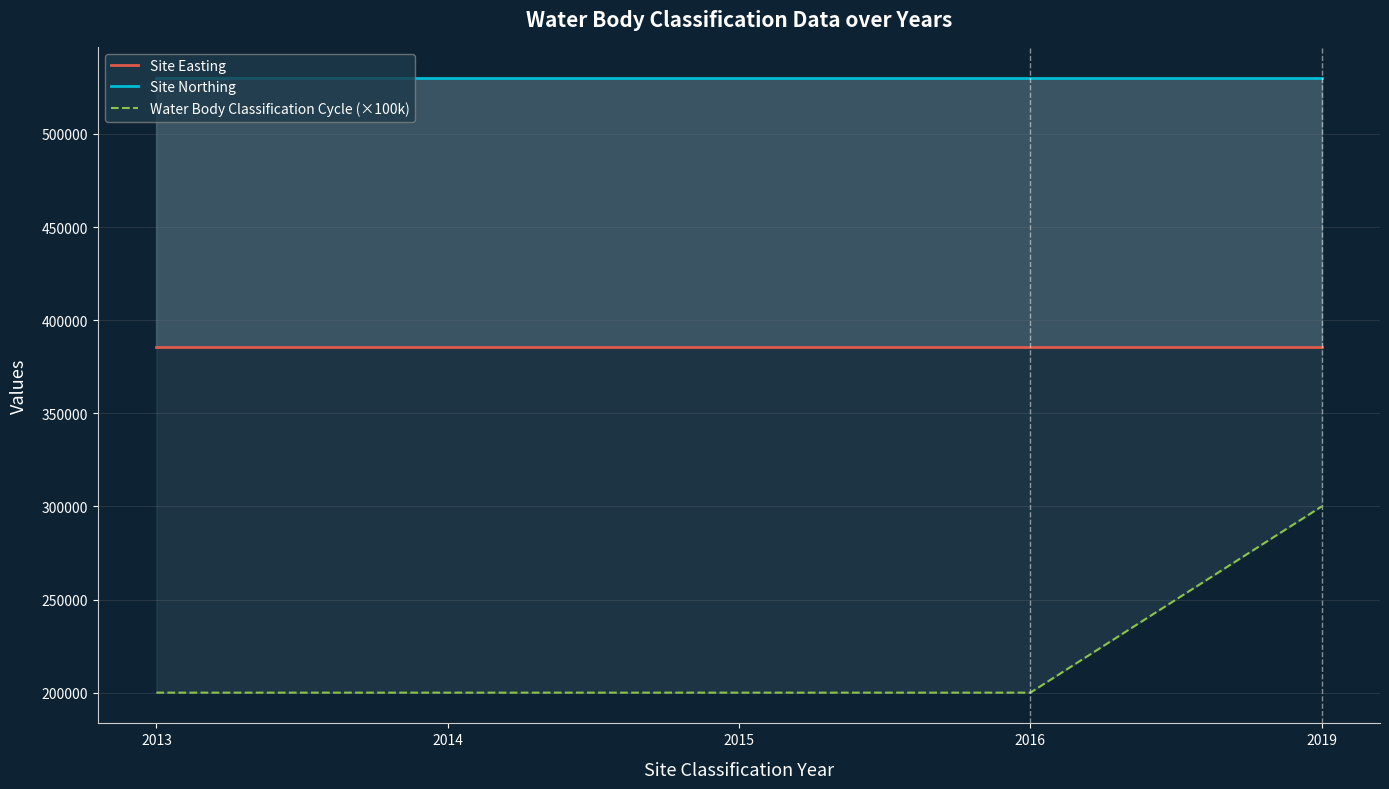

True or false: Site Easting and Site Northing cross at least once.

False